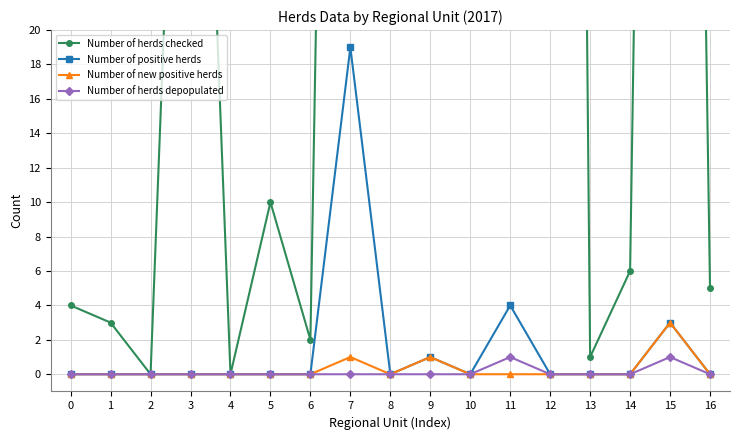

Where is the first local minimum for Number of positive herds?

8